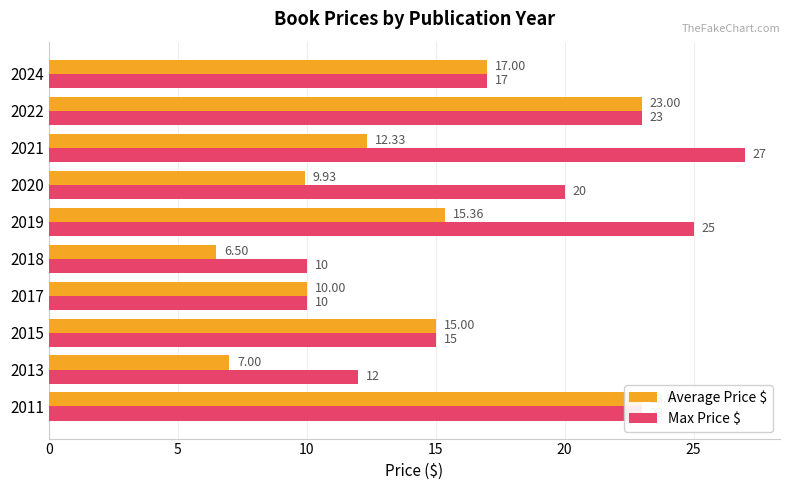

List the series in order of their peak value, lowest first.

Average Price $, Max Price $